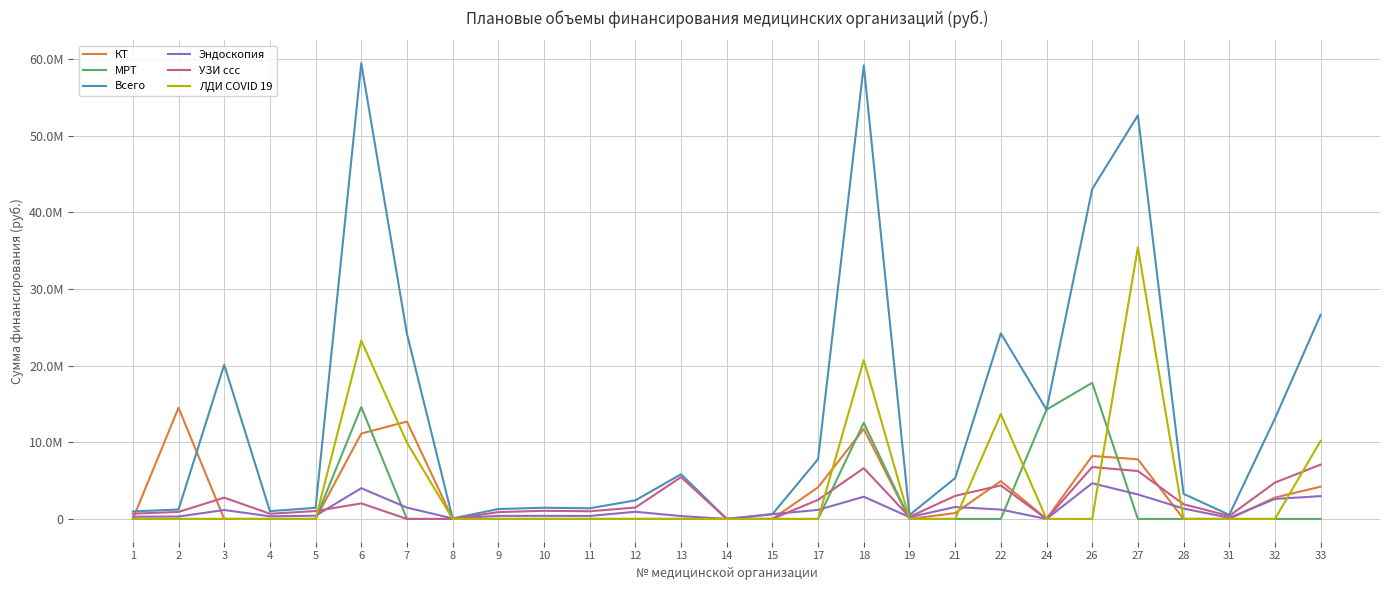

Reading left to right, transcribe all the data shown in this chart.

КТ: 1=0	2=14502936	3=0	4=0	5=0	6=11134920	7=12701840	8=0	9=0	10=0	11=0	12=0	13=0	14=0	15=0	17=4131410	18=11730758	19=0	21=764594	22=4932498	24=0	26=8218434	27=7779440	28=0	31=0	32=2788444	33=4205394
МРТ: 1=0	2=0	3=0	4=0	5=0	6=14599575	7=0	8=0	9=0	10=0	11=0	12=0	13=0	14=0	15=0	17=0	18=12539413	19=0	21=0	22=0	24=14253639	26=17759248	27=0	28=0	31=0	32=0	33=0
Всего: 1=981227	2=1228190	3=20104974	4=1019368	5=1446737	6=59448652	7=24141725	8=65695	9=1290049	10=1462077	11=1386455	12=2421264	13=5830952	14=0	15=622362	17=7806859	18=59146589	19=508708	21=5324760	22=24205791	24=14253639	26=43022678	27=52647483	28=3271115	31=533843	32=13089701	33=26624872
Эндоскопия: 1=294065	2=312106	3=1163776	4=342775	5=419270	6=4011680	7=1476703	8=65695	9=398746	10=402310	11=387640	12=936791	13=374347	14=0	15=622362	17=1180550	18=2899117	19=236334	21=1553955	22=1219540	24=0	26=4657649	27=3192881	28=1353962	31=147033	32=2606746	33=2973725
УЗИ ссс: 1=687162	2=916084	3=2776108	4=676593	5=1027467	6=2027211	7=0	8=0	9=891303	10=1059767	11=998815	12=1484473	13=5456605	14=0	15=0	17=2494899	18=6621666	19=272374	21=3006211	22=4369546	24=0	26=6766062	27=6249787	28=1917153	31=386810	32=4741385	33=7083028
ЛДИ COVID 19: 1=0	2=0	3=0	4=0	5=0	6=23263275	7=9963182	8=0	9=0	10=0	11=0	12=0	13=0	14=0	15=0	17=0	18=20724927	19=0	21=0	22=13684207	24=0	26=0	27=35425375	28=0	31=0	32=0	33=10183729